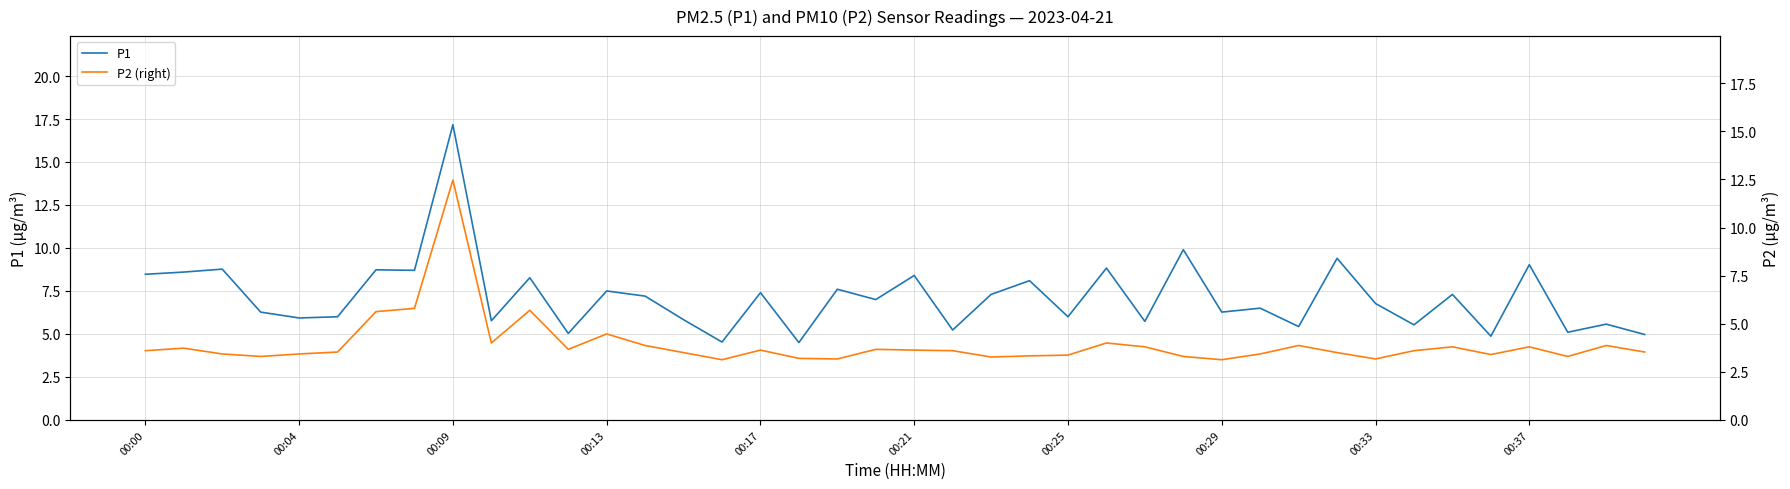

What is the minimum value shown in the chart?

3.1